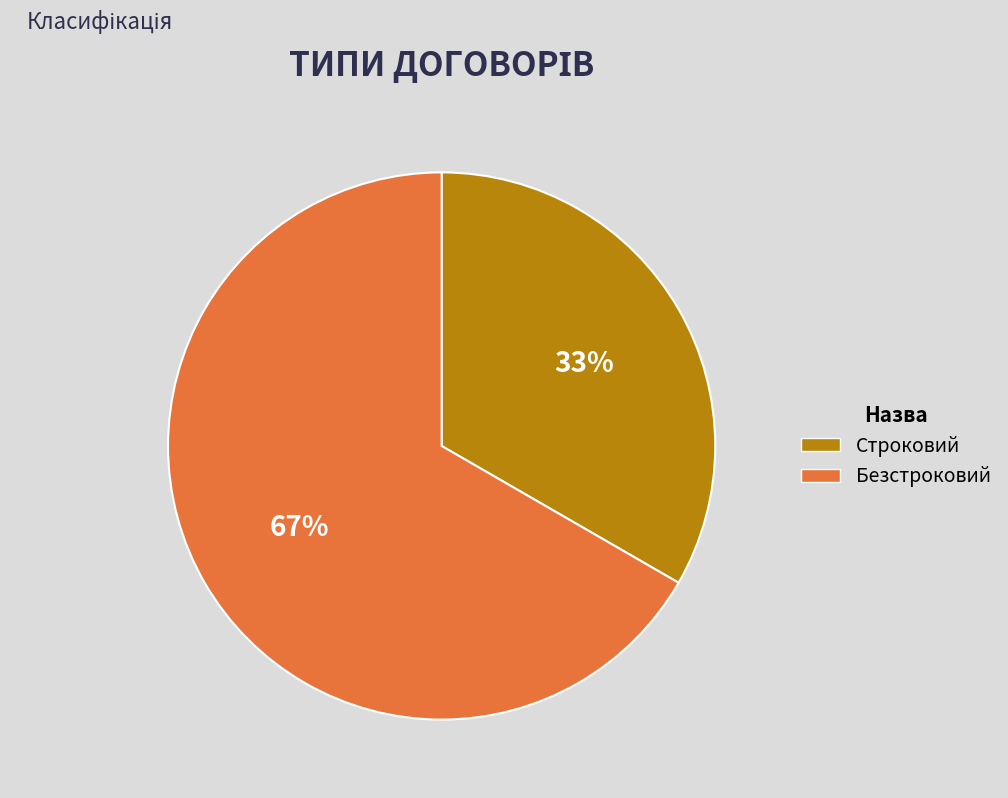

How many slices are in this pie chart?

2